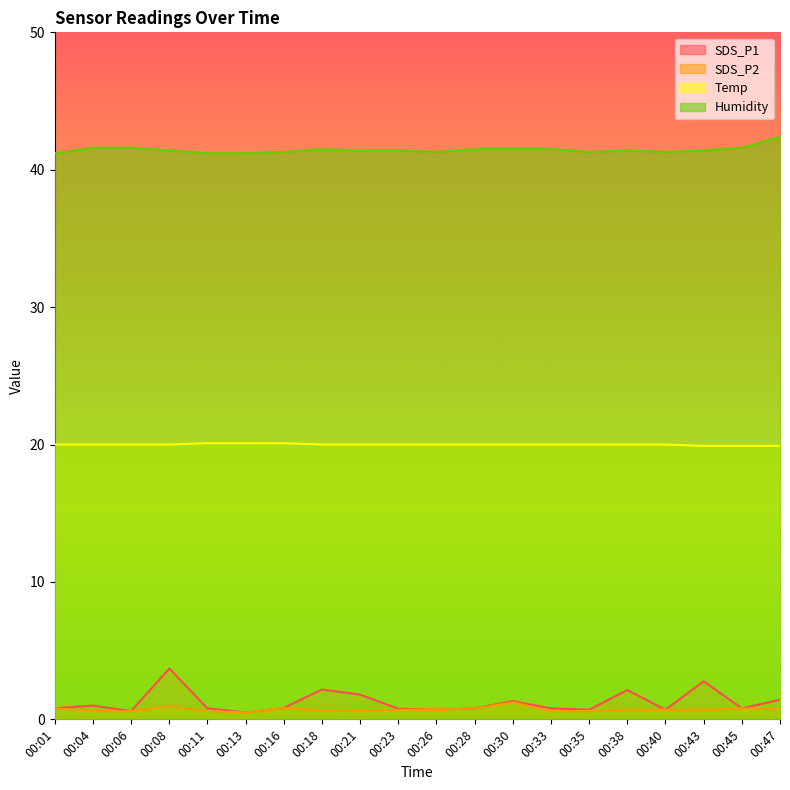

The value of Humidity at 00:18 is 41.5. True or false?

True